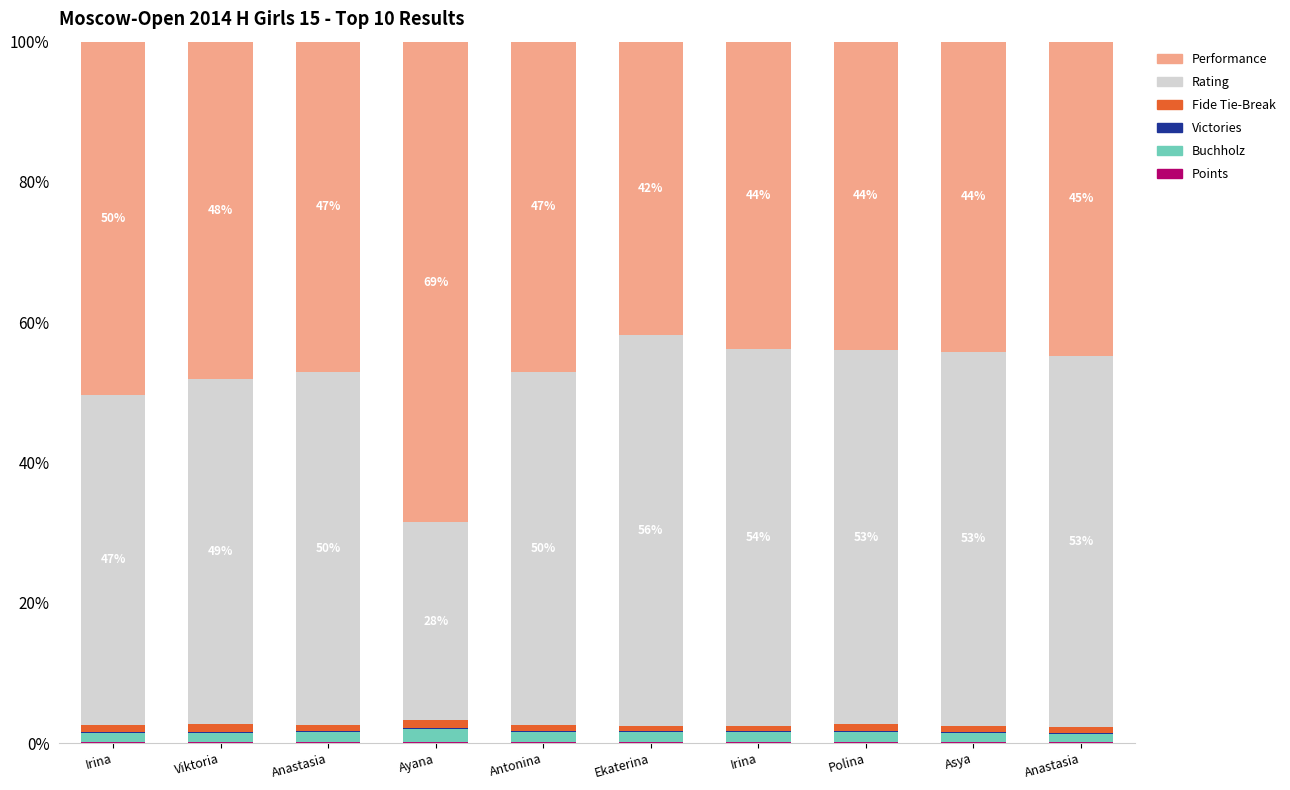

Count the number of data series in this chart.

6